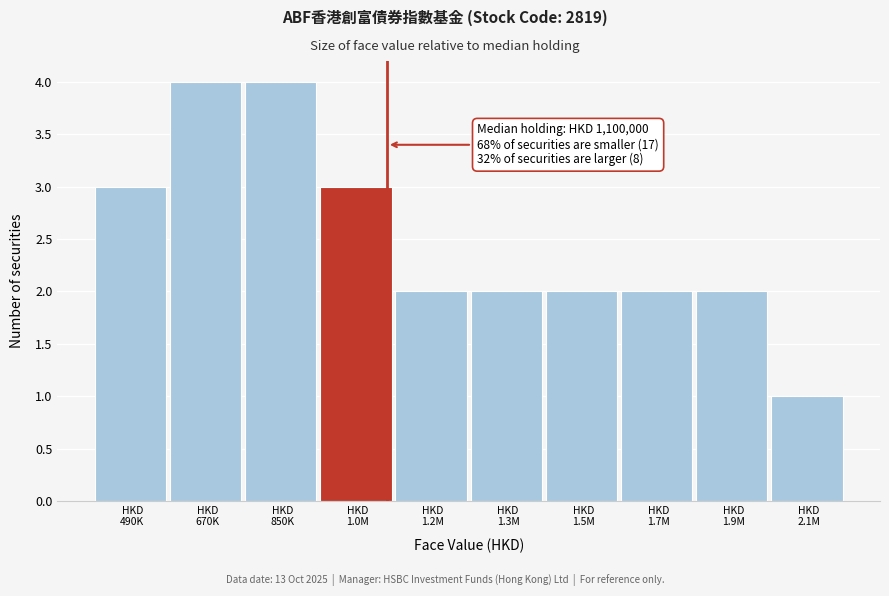

Reading right to left, list all the values displayed in this chart.

1	2	2	2	2	2	3	4	4	3